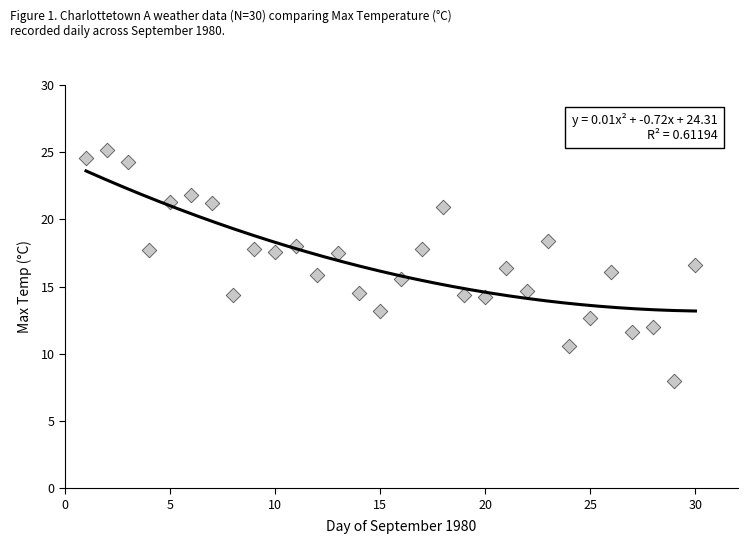

What is the range of X values (max minus min)?

29.0